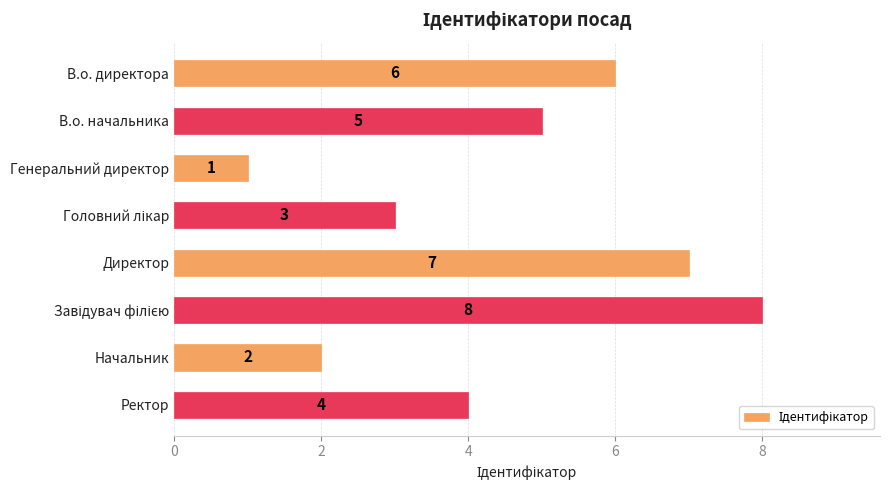

What is the value of the 5th bar from the top?

7